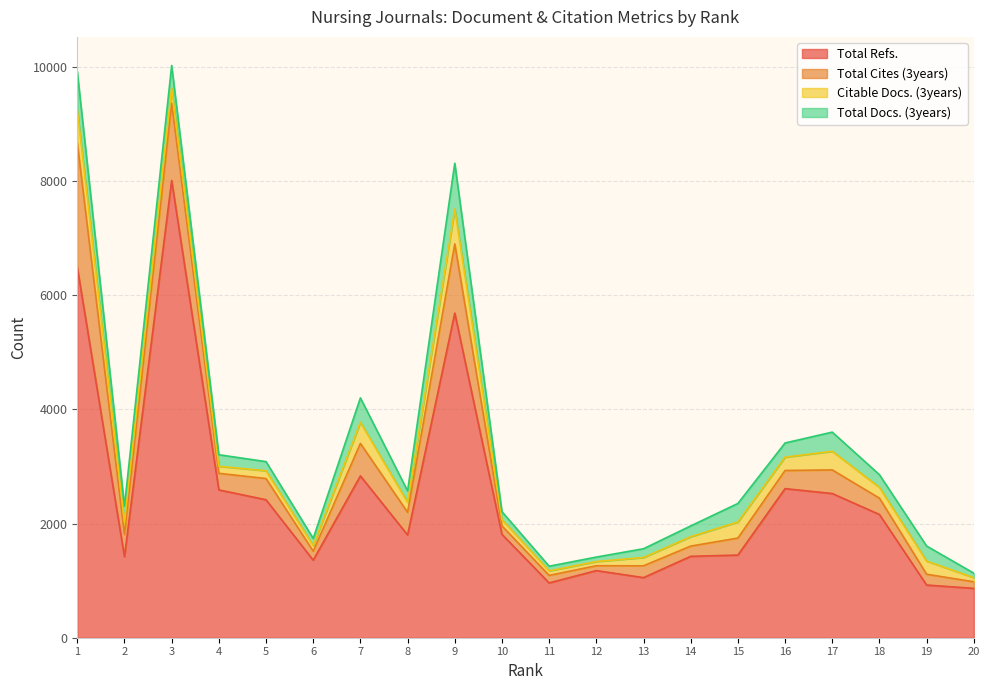

What is the sum of the Total Refs. values at 8 and 16?

4412